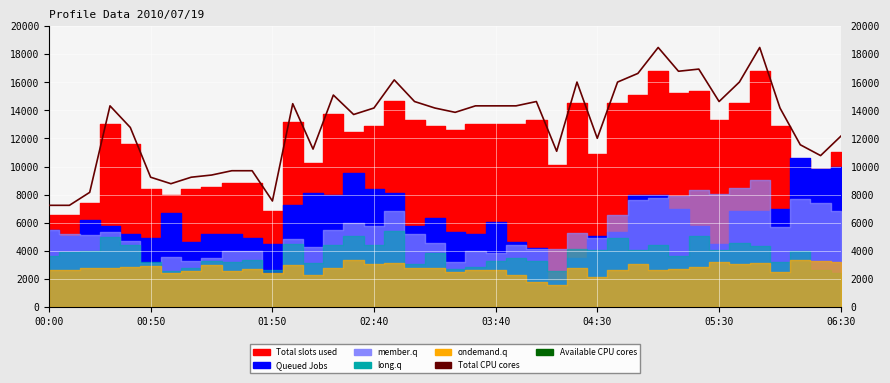

What is the value of the Total CPU cores point at the 33rd from the left?

16940.0